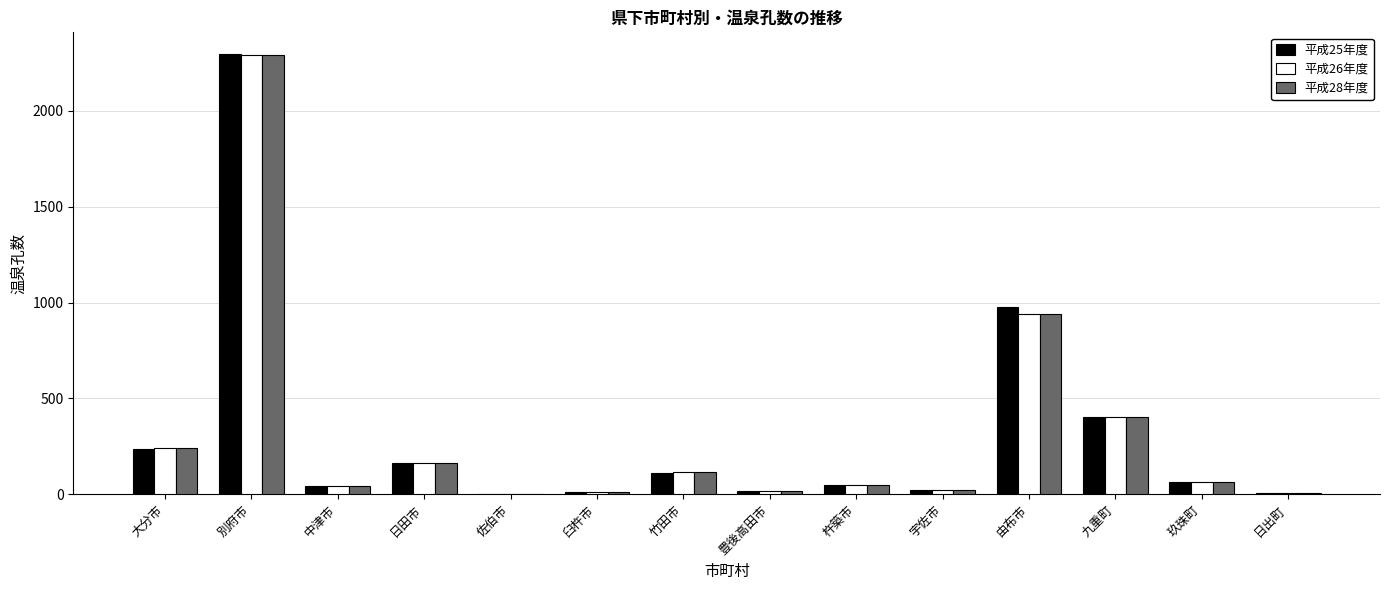

Which series has the largest range (max minus min)?

平成25年度